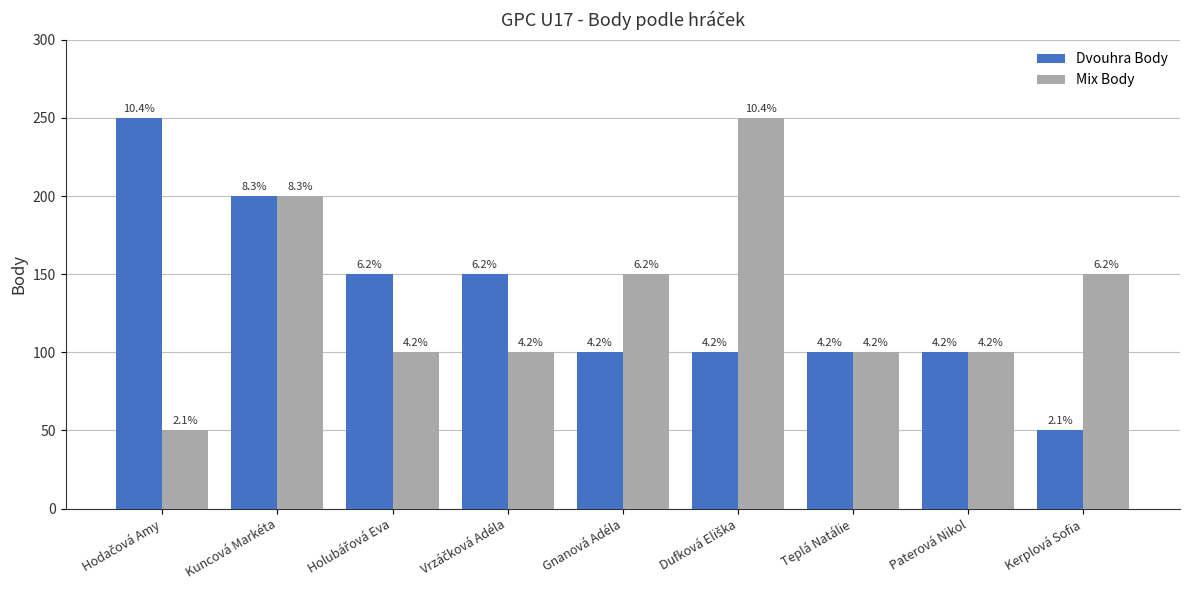

Reading left to right, transcribe all the data shown in this chart.

Dvouhra Body: 250	200	150	150	100	100	100	100	50
Mix Body: 50	200	100	100	150	250	100	100	150